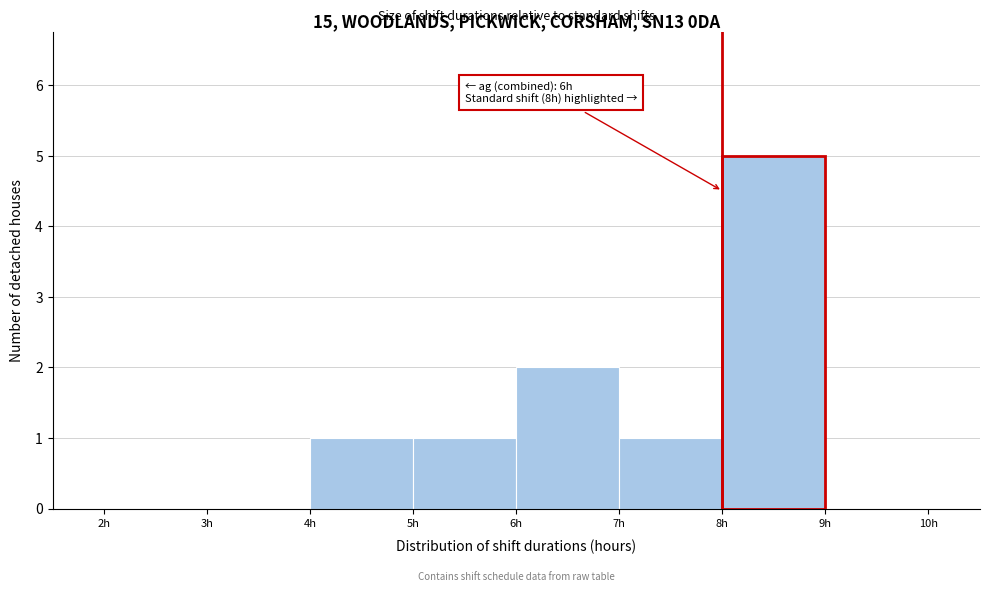

Which range on the x-axis has the tallest bar?

8 to 9